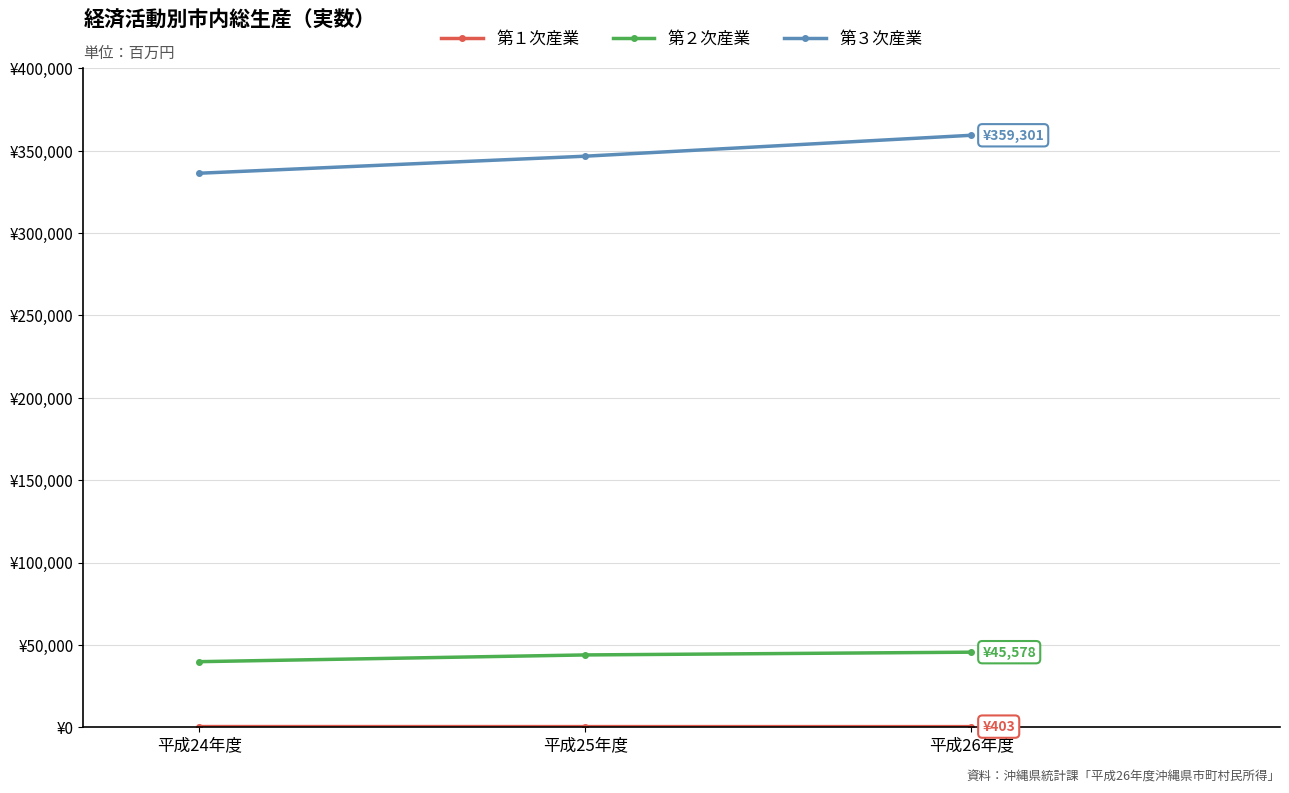

How many data points in 第３次産業 are above 346609?

1